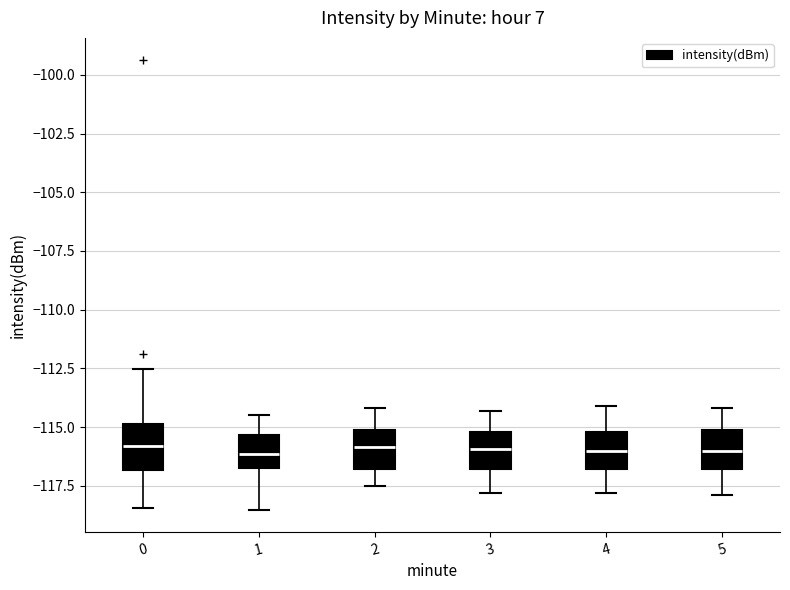

Where does the median line of the box at x = 4 sit on the y-axis? The values are not printed on the chart, so give them approximately, as read against the axis.

-116.0